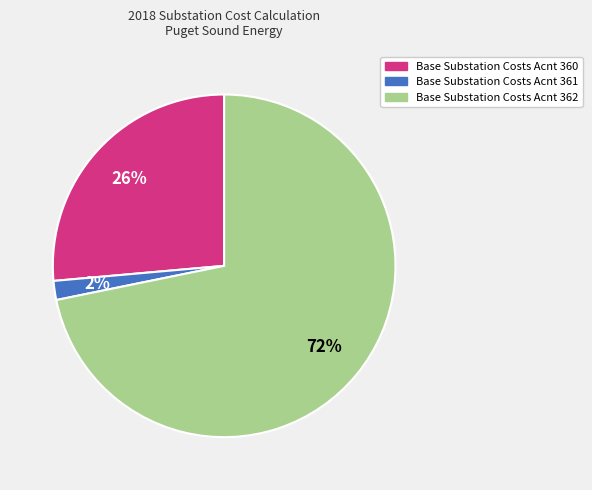

What percentage is the Base Substation Costs Acnt 360 slice, to the nearest percent?

26%